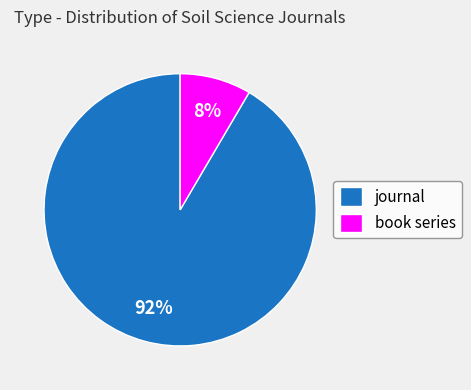

Which has a higher value, journal or book series?

journal